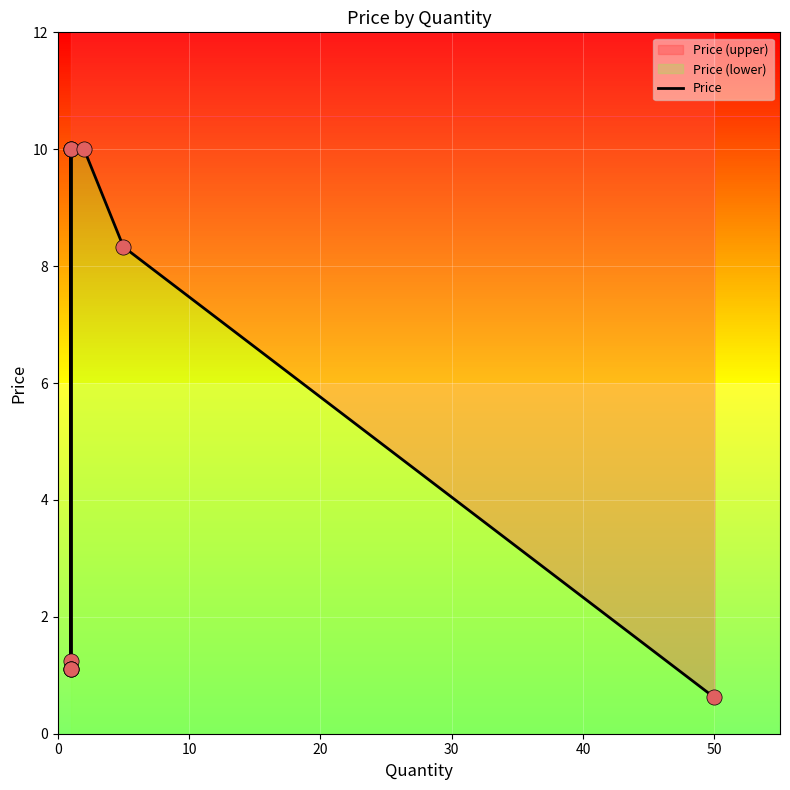

Approximately how many times larger is the value at 9 compared to 30?

0.6